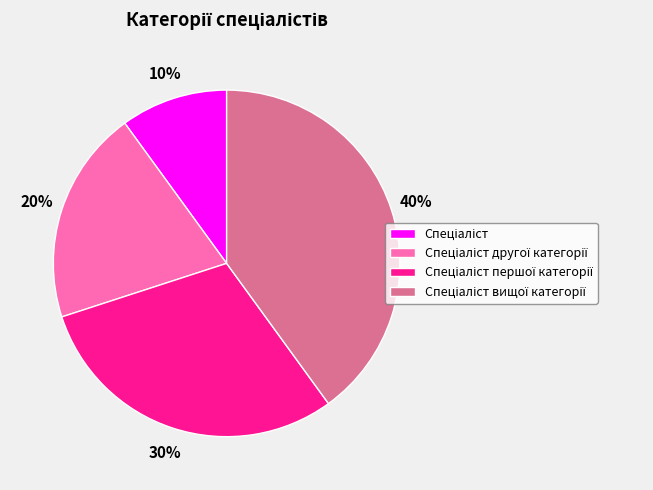

Is there any slice that represents more than half of the pie?

No